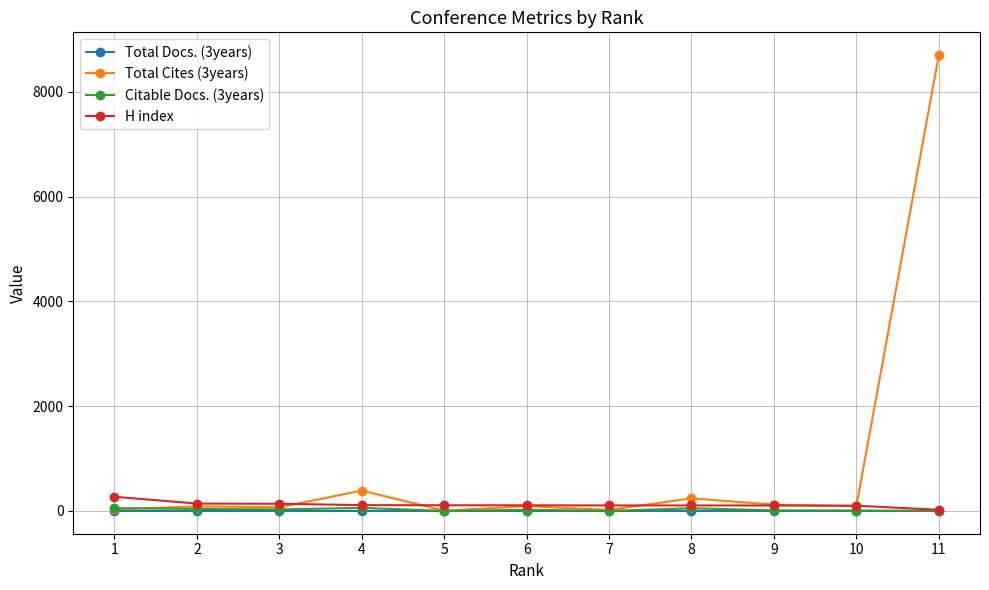

True or false: Total Cites (3years) has more than 1 points higher than both neighbors.

True